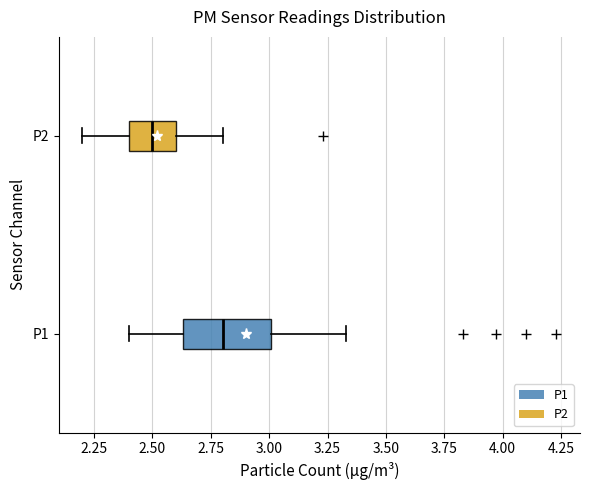

Reading bottom to top, transcribe this box plot: for each box, give where its median line is, the range the box spans, and where its two whiskers end, as read against the x-axis. The values are not printed on the chart, so give them approximately, as read against the axis.

P1: median 2.80, box 2.65 to 3.00, whiskers 2.40 to 3.35
P2: median 2.50, box 2.40 to 2.60, whiskers 2.20 to 2.80